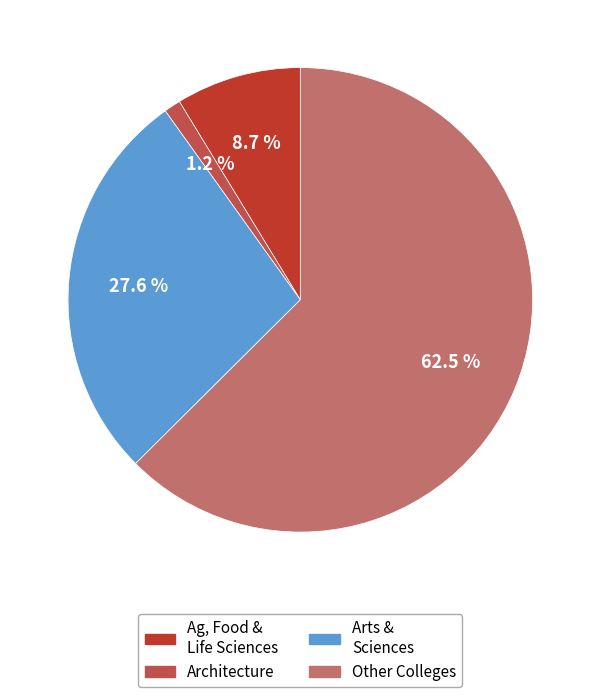

Does any single category account for the majority?

Yes